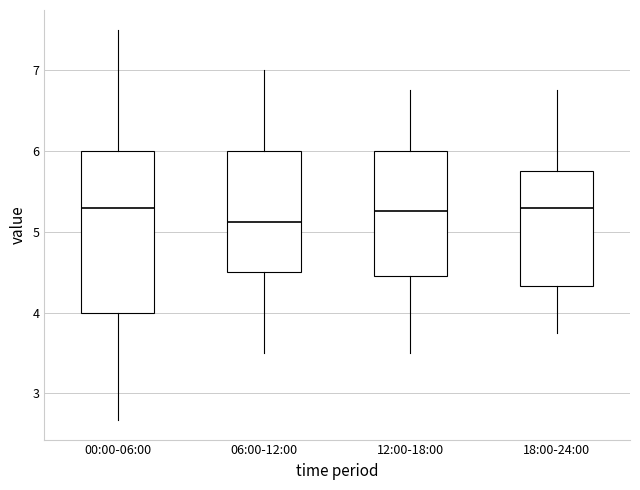

Which box's median line is the lowest?

06:00-12:00